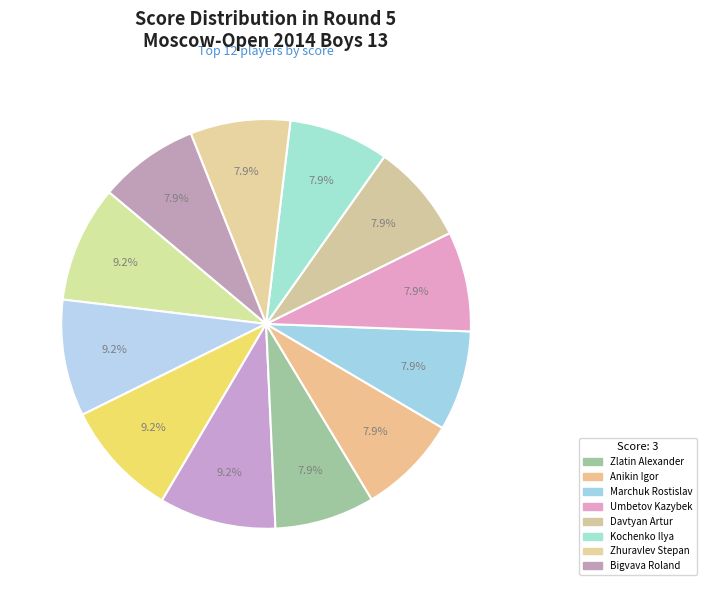

How many segments does this pie chart have?

12